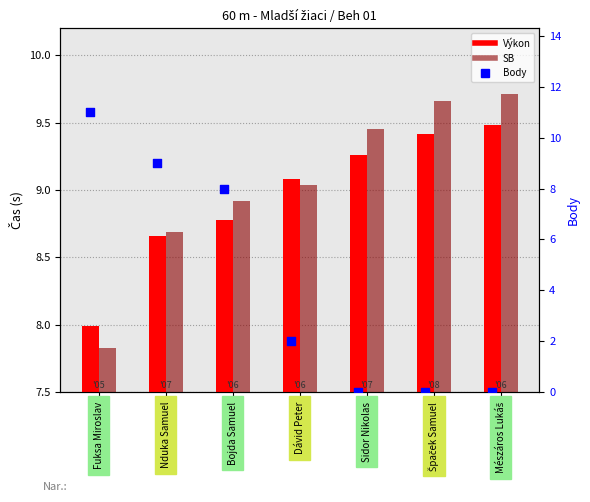

Which series contains the lowest Y value?

Body